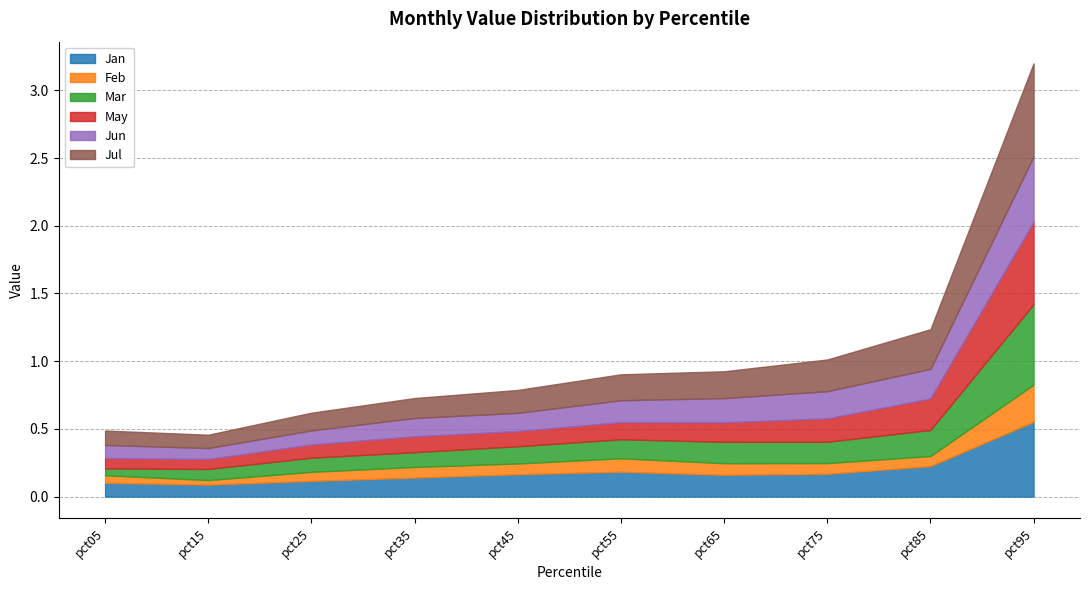

What are all the series names shown in the legend?

Jan, Feb, Mar, May, Jun, Jul